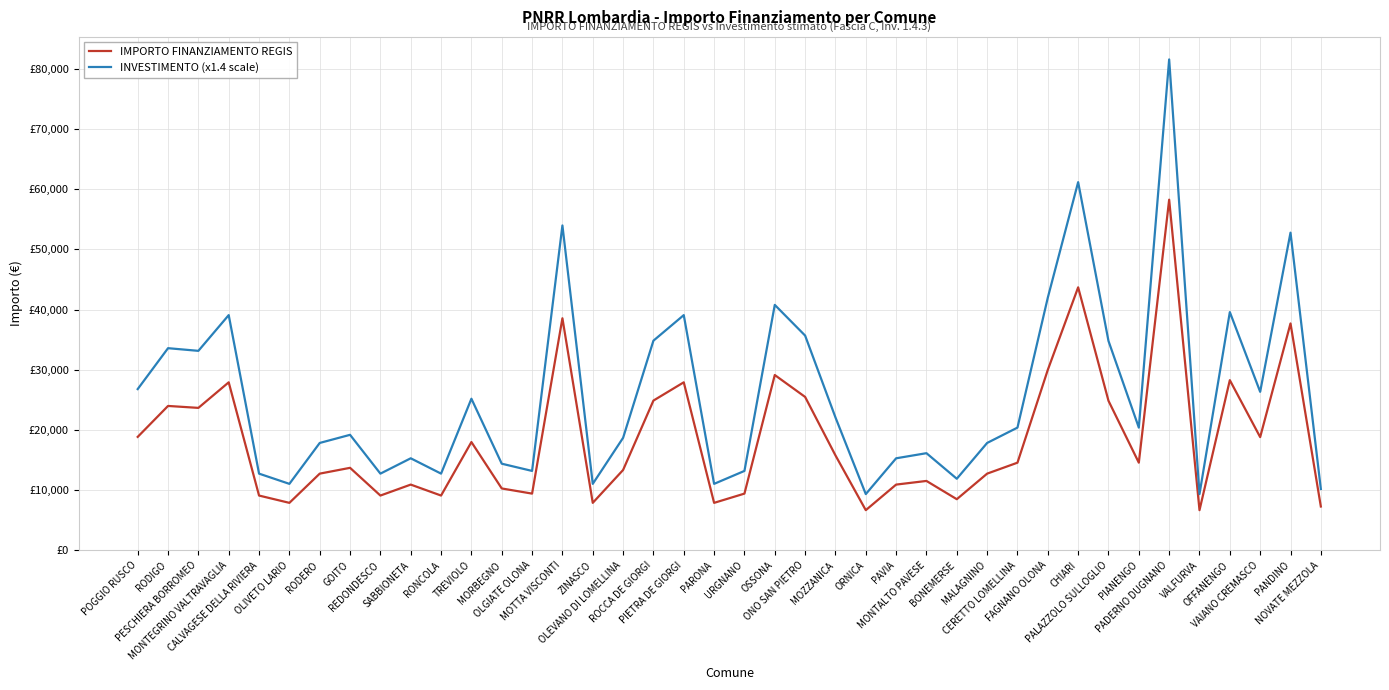

Read the INVESTIMENTO (x1.4 scale) value at ORNICA.

9347.8